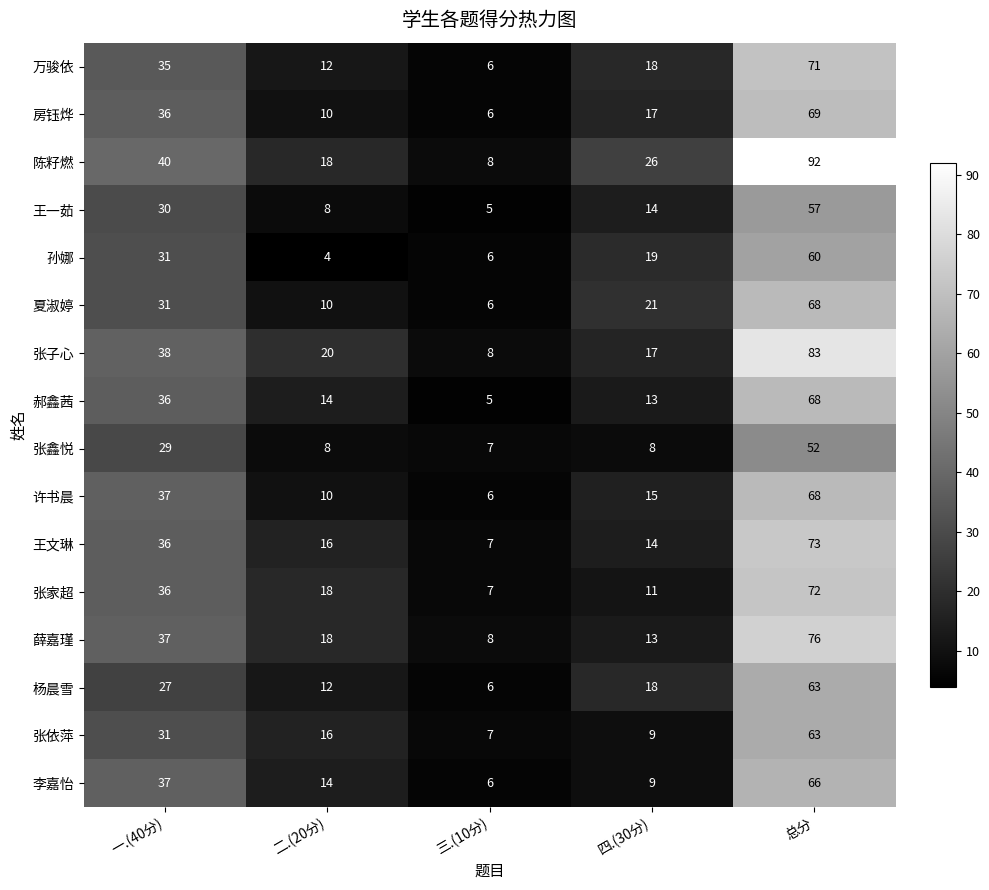

The 张家超 series shows 7 at 三.(10分). True or false?

True